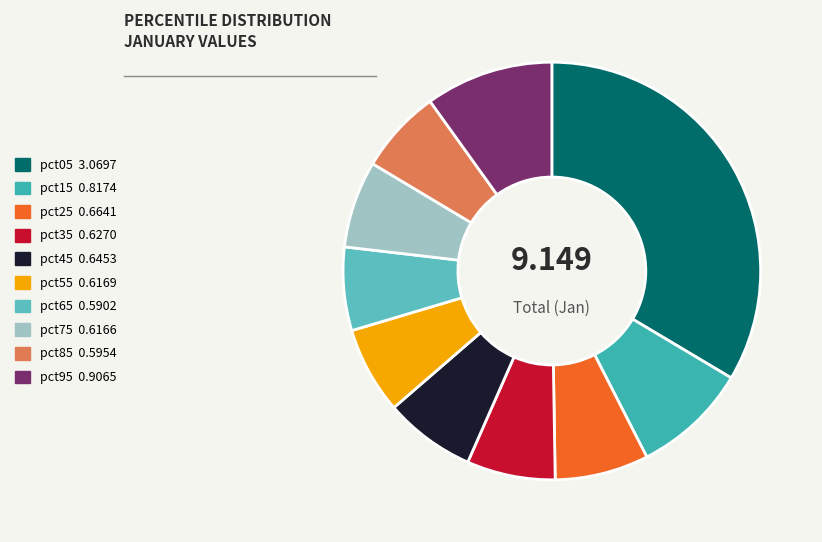

Does pct45 represent more than half of the total?

No